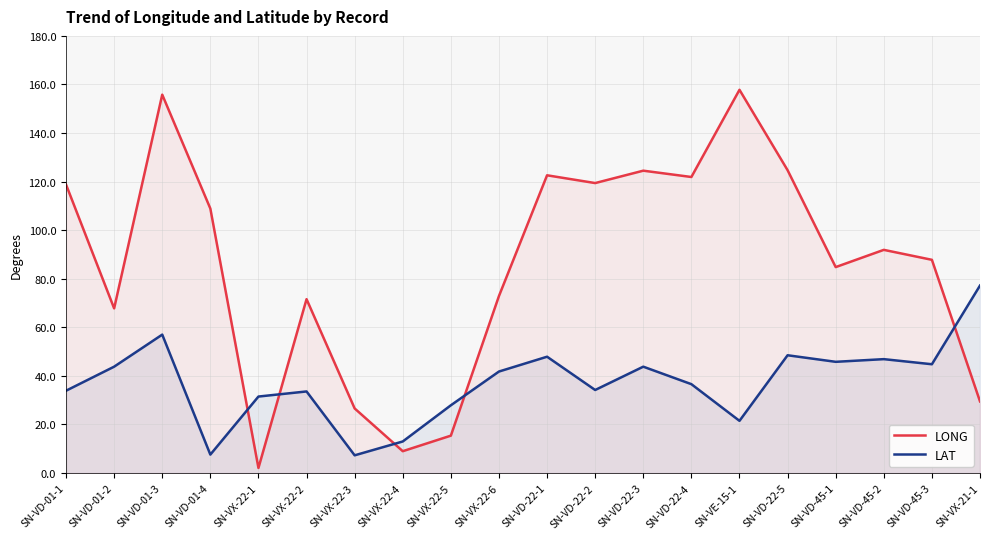

How many intersections are there between LAT and LONG?

5